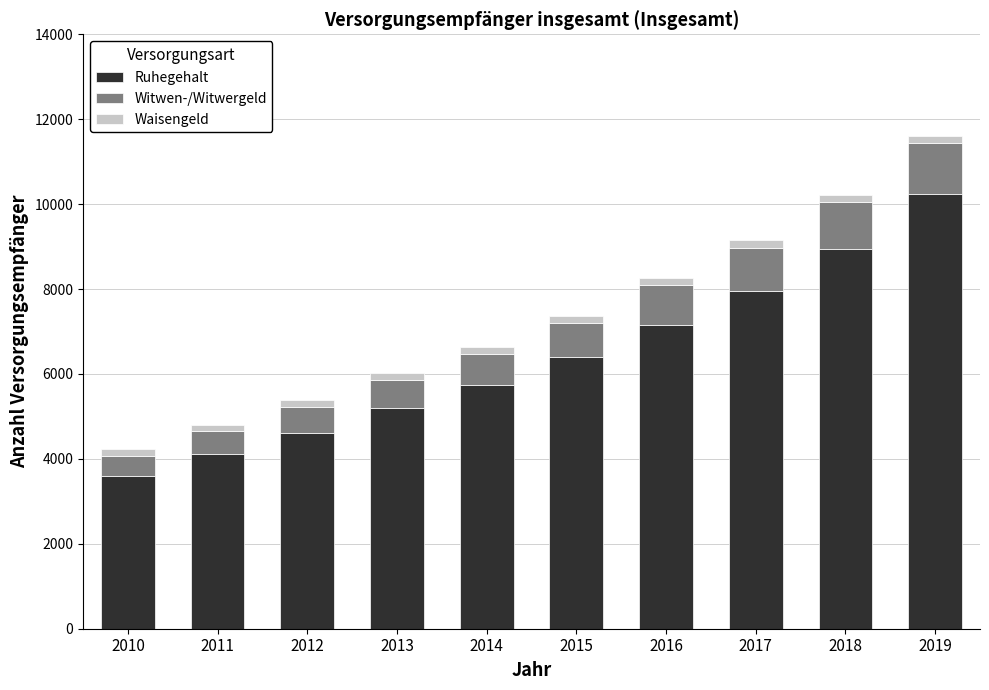

What is the difference between the Ruhegehalt values at 2011 and 2013?

1085